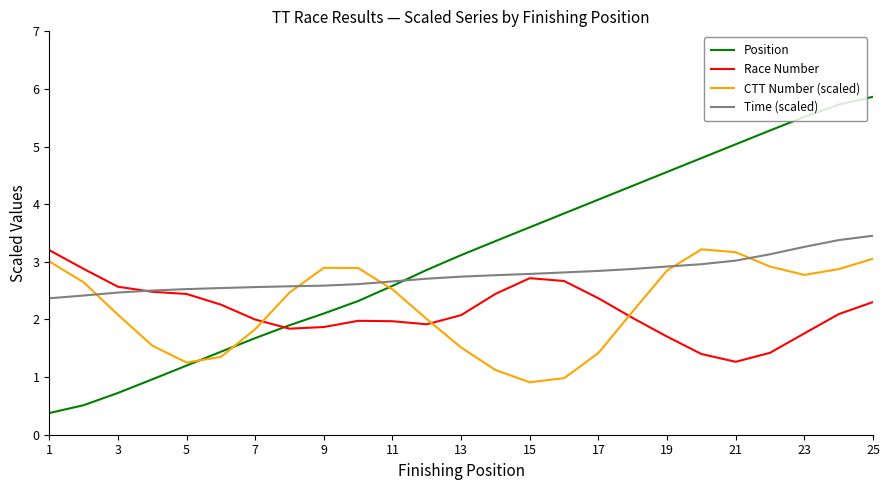

What is the highest value of the Time (scaled) series?

3.5